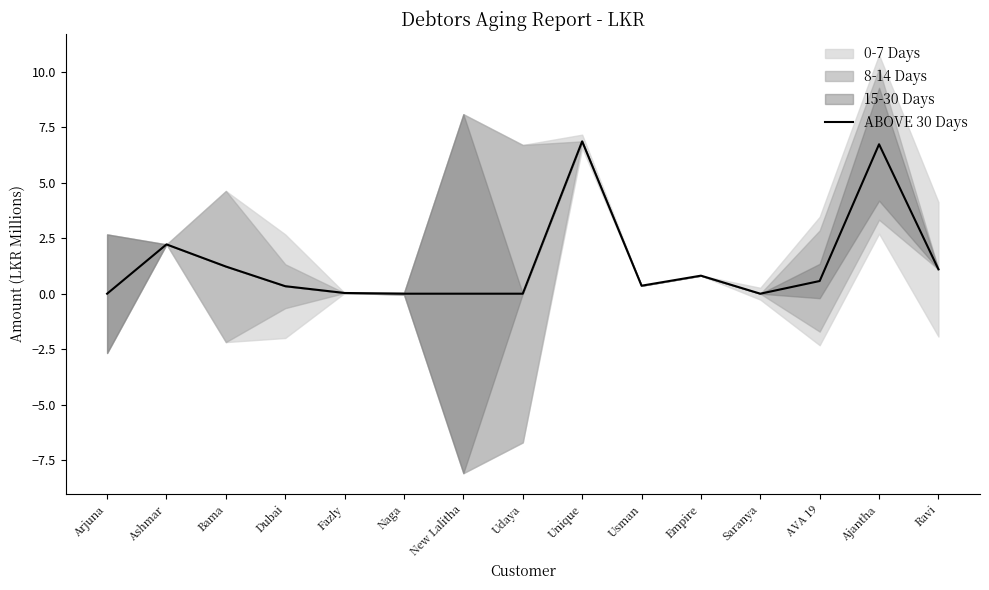

What is the greatest value displayed?

6.9